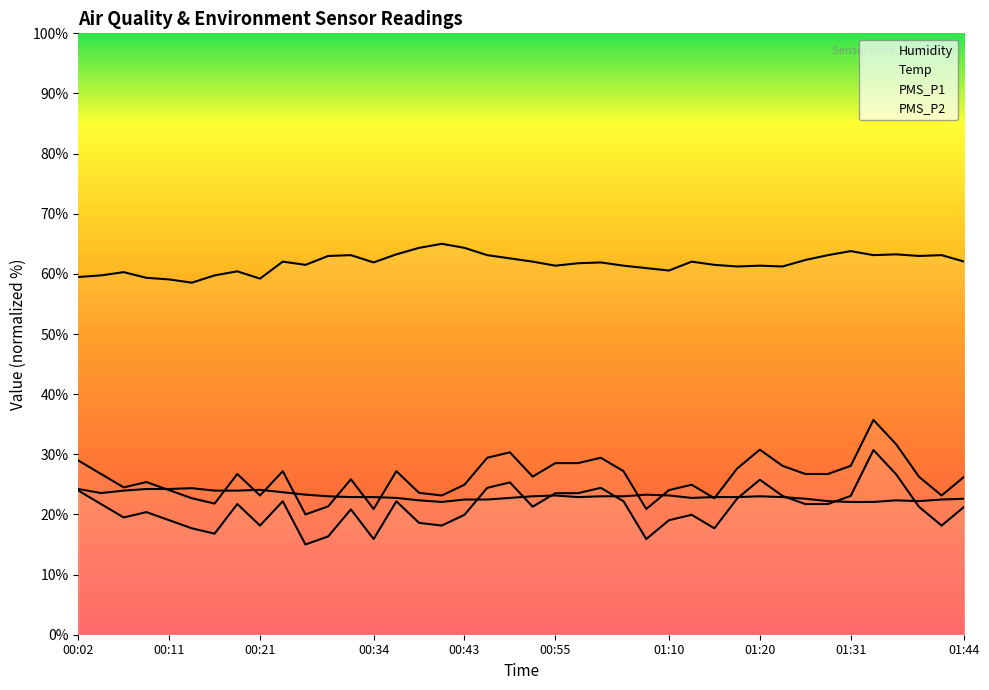

Does the chart have visible grid lines?

No